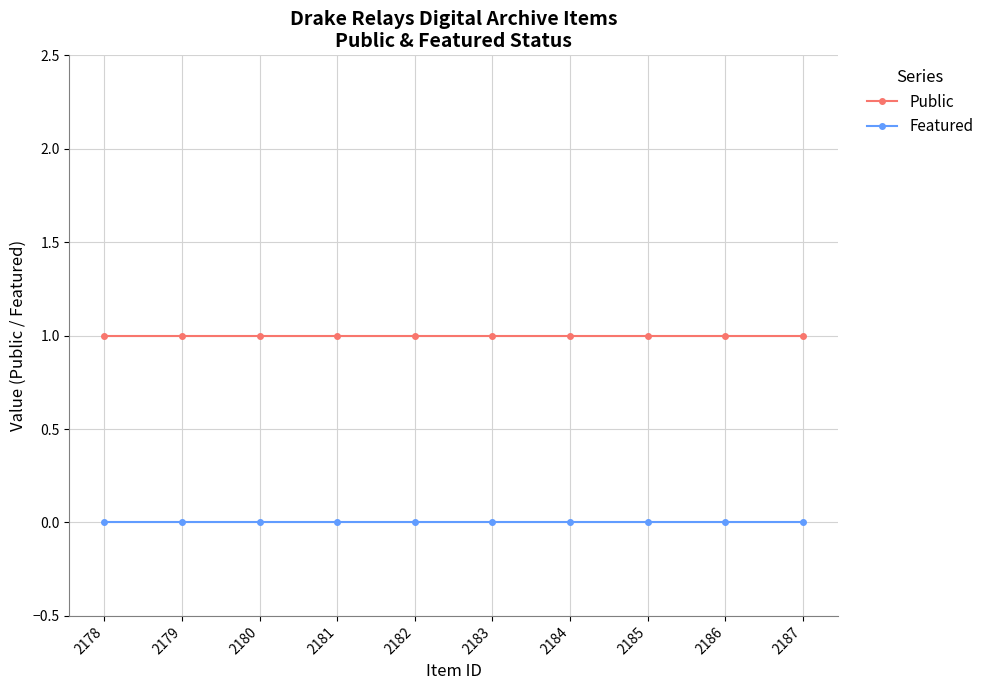

Is the value of Public at 2179 greater than the value of Featured at 2178?

Yes